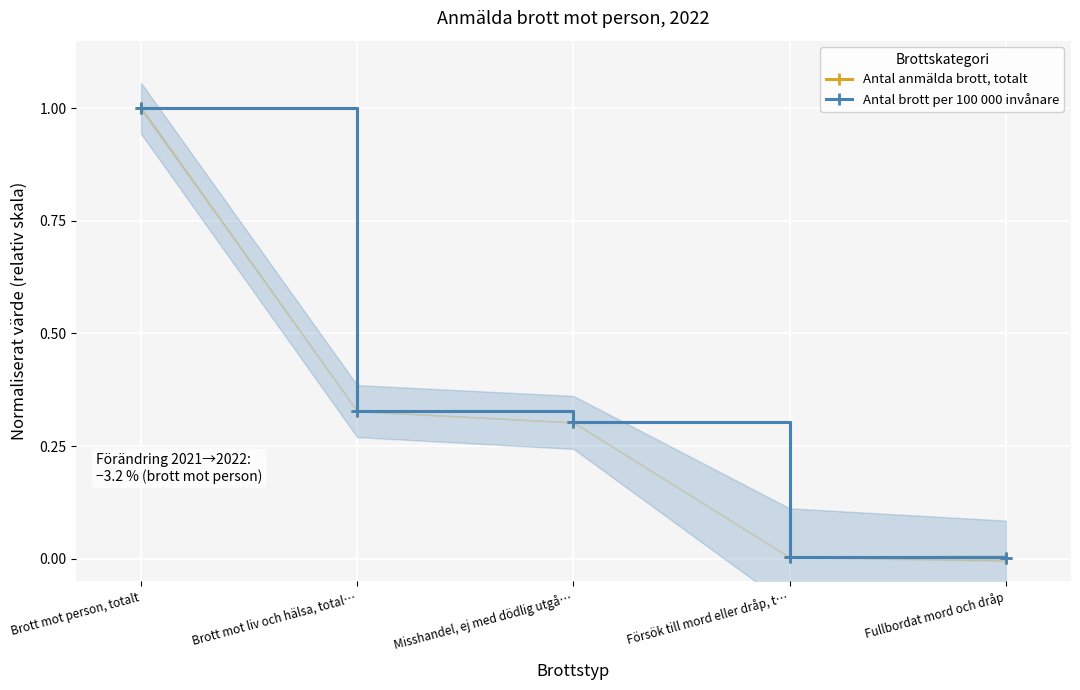

What are all the series names shown in the legend?

Antal anmälda brott, totalt, Antal brott per 100 000 invånare